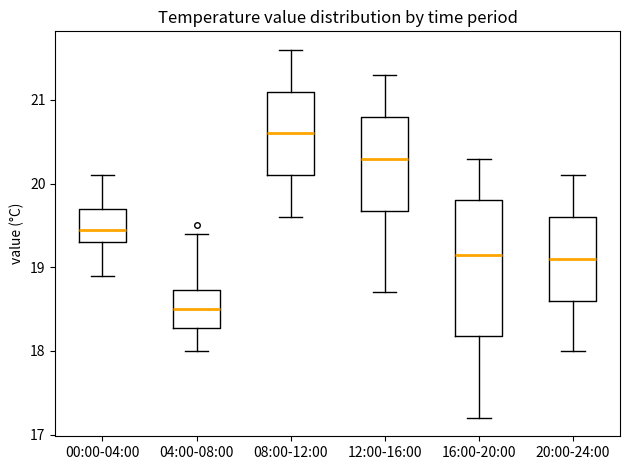

Which box's median line is the highest?

08:00-12:00